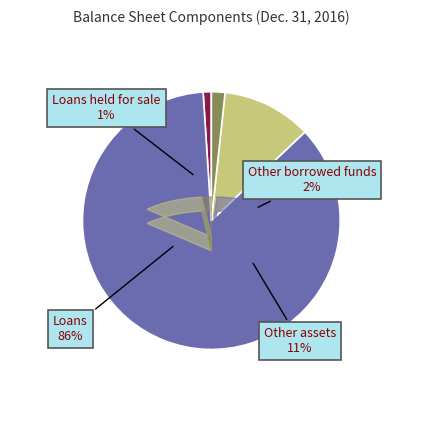

What is the change in value from Loans to Other borrowed funds?

-206657